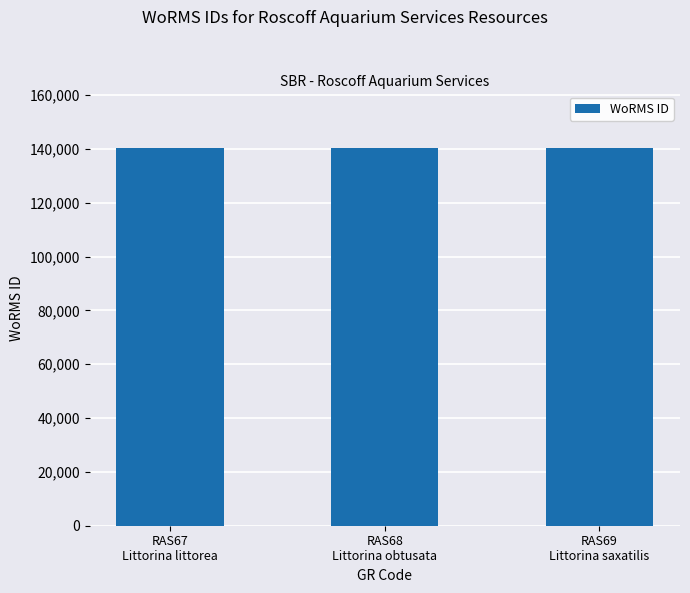

Is it true that the value at RAS68
Littorina obtusata is 140263?

True